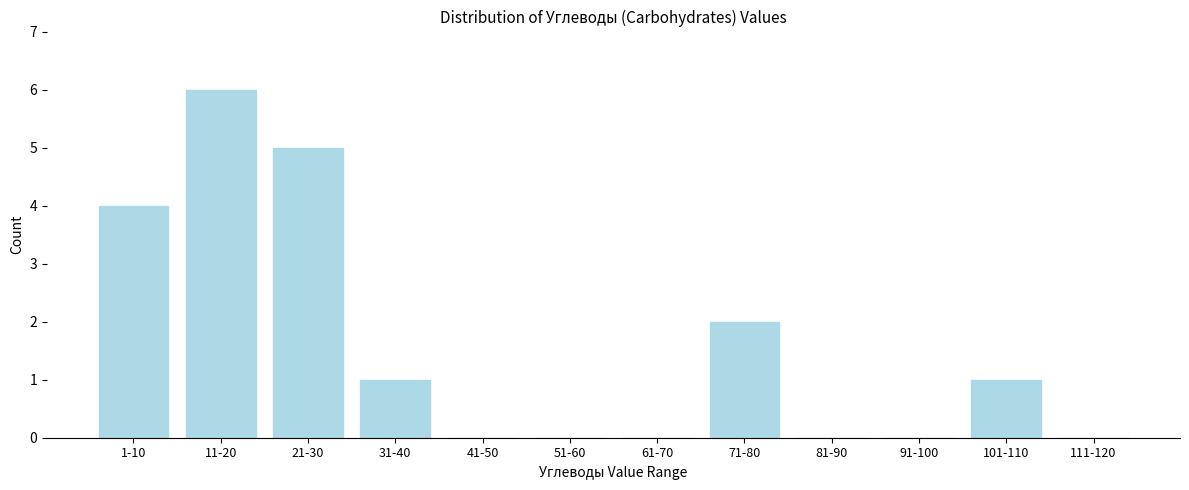

Reading left to right, extract all data points from this chart.

1-10=4	11-20=6	21-30=5	31-40=1	41-50=0	51-60=0	61-70=0	71-80=2	81-90=0	91-100=0	101-110=1	111-120=0